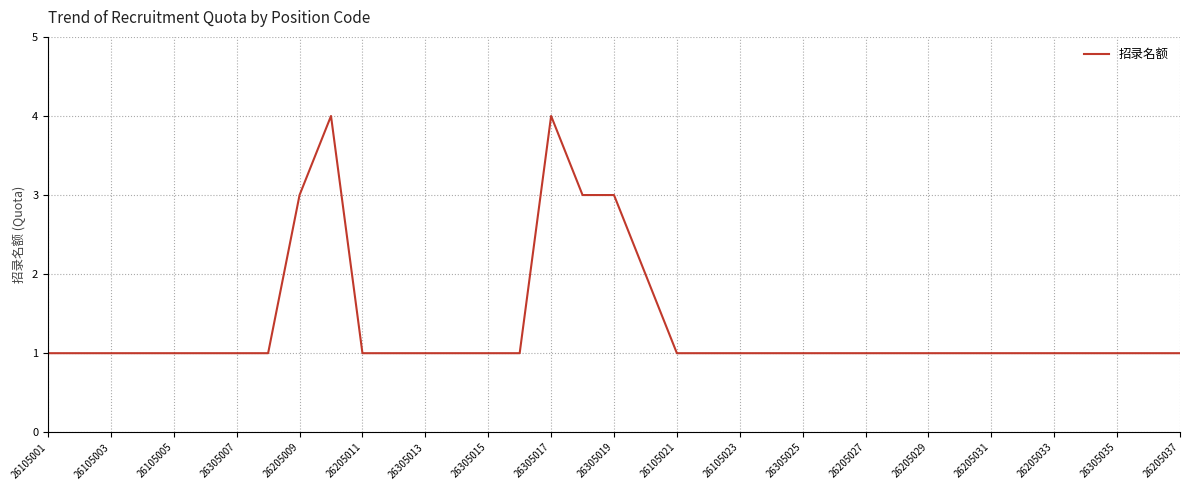

What is the difference between the maximum and minimum values?

3